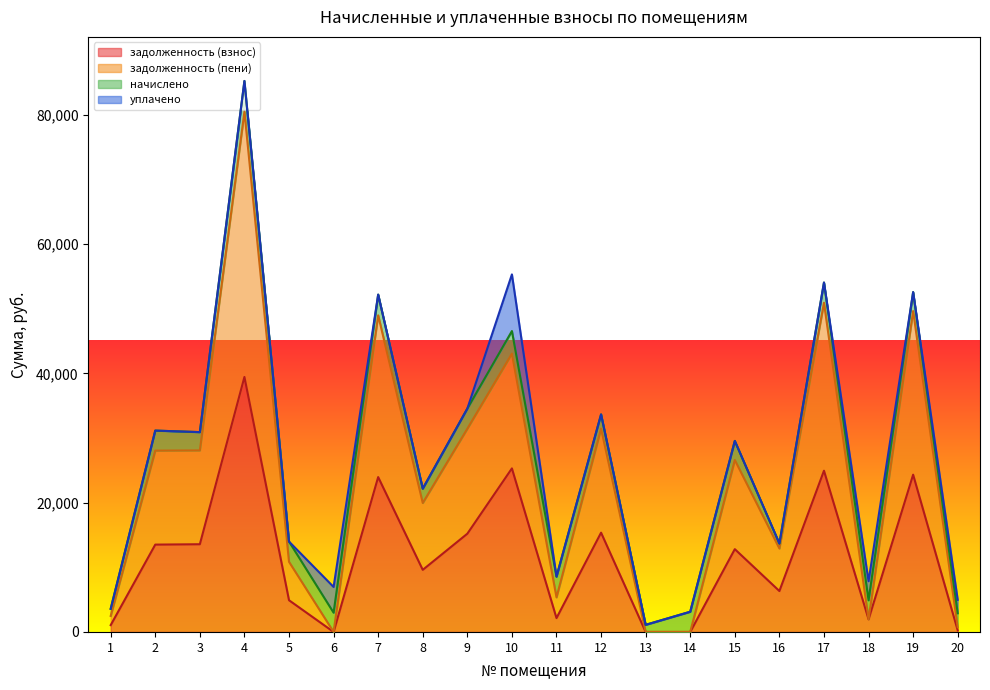

The value of задолженность (пени) at 16 is 12908.2. True or false?

True